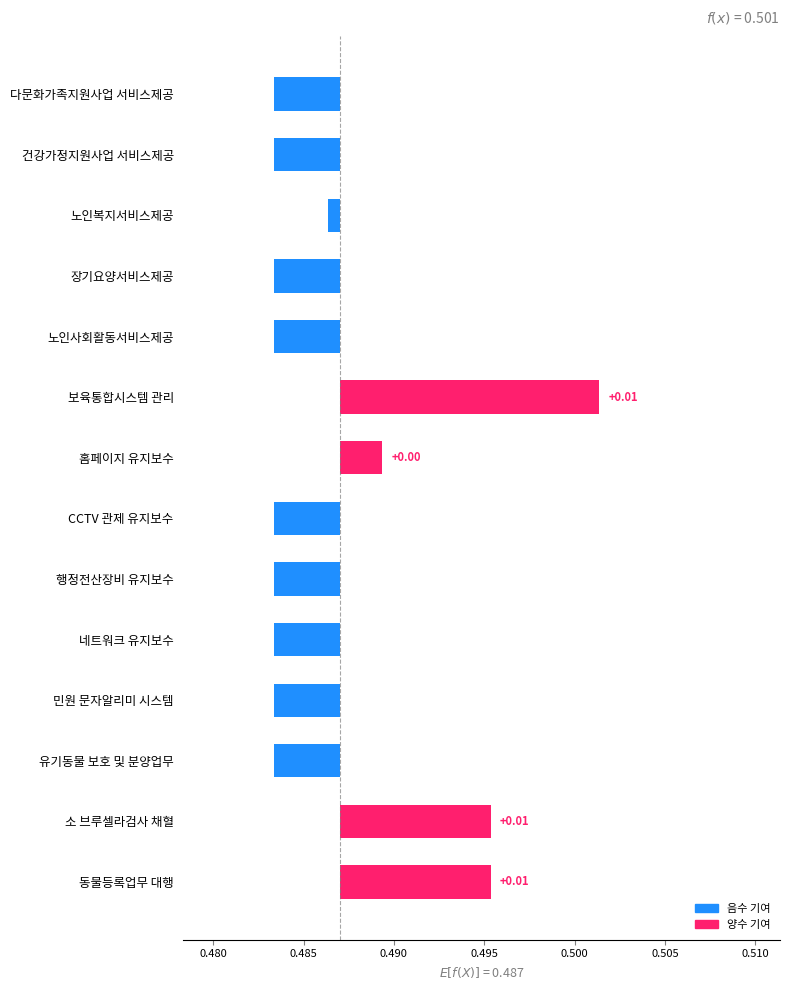

Are the bars horizontal?

Yes